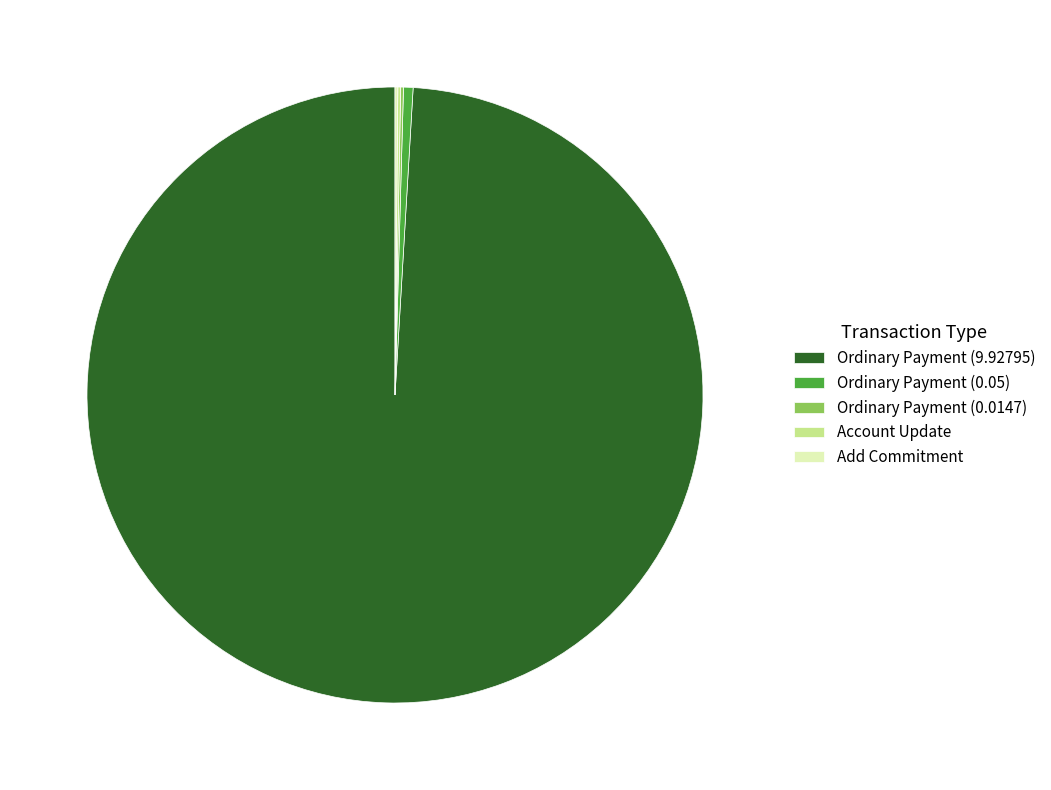

Which slice is the largest?

Ordinary Payment (9.92795)